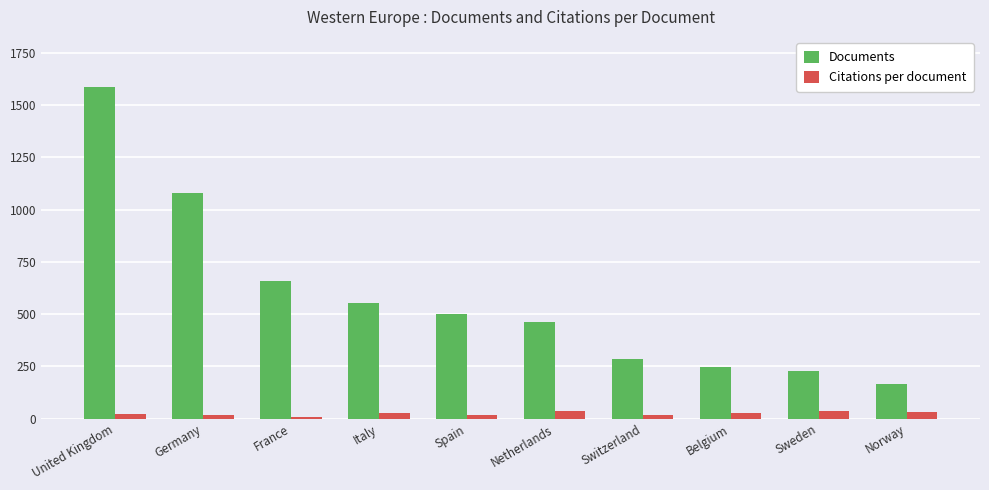

The Documents series shows 229.0 at Sweden. True or false?

True